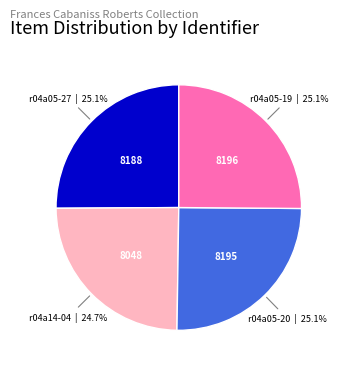

What percentage is the r04a05-27 slice, to the nearest percent?

25%